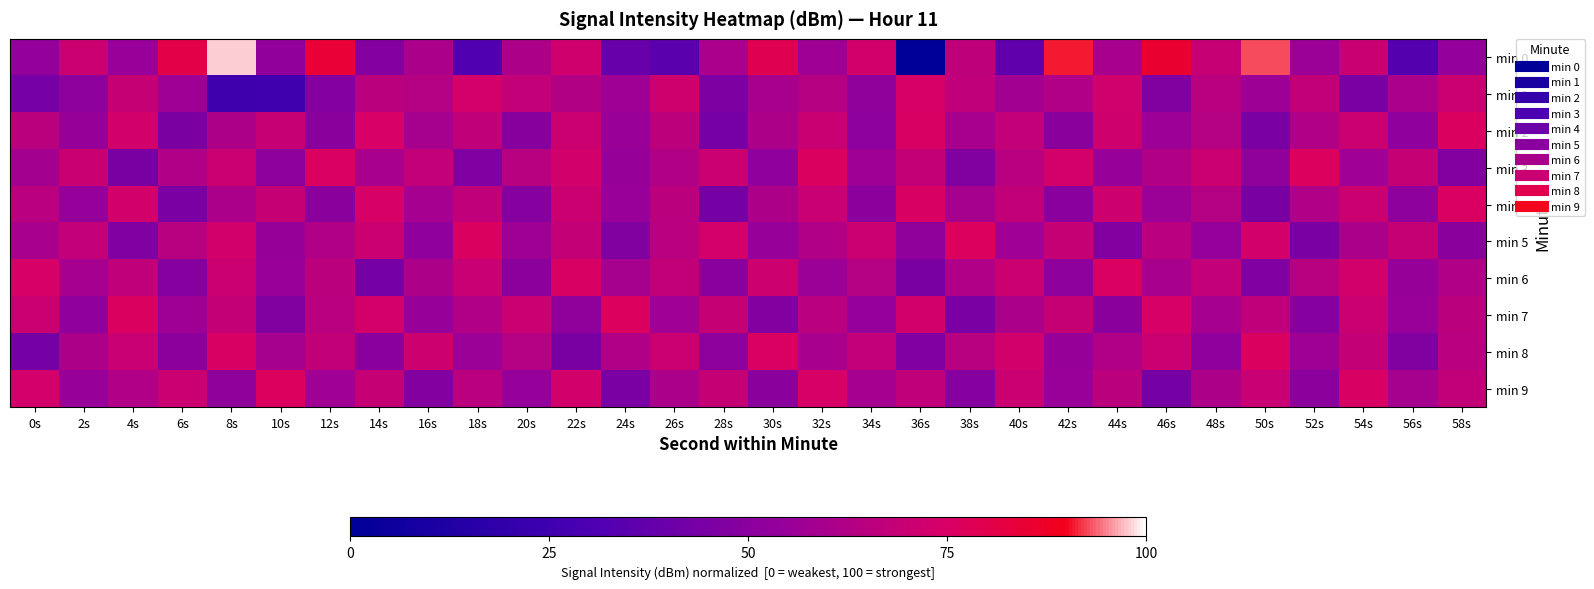

At which category is the sum across all series the highest?

22s